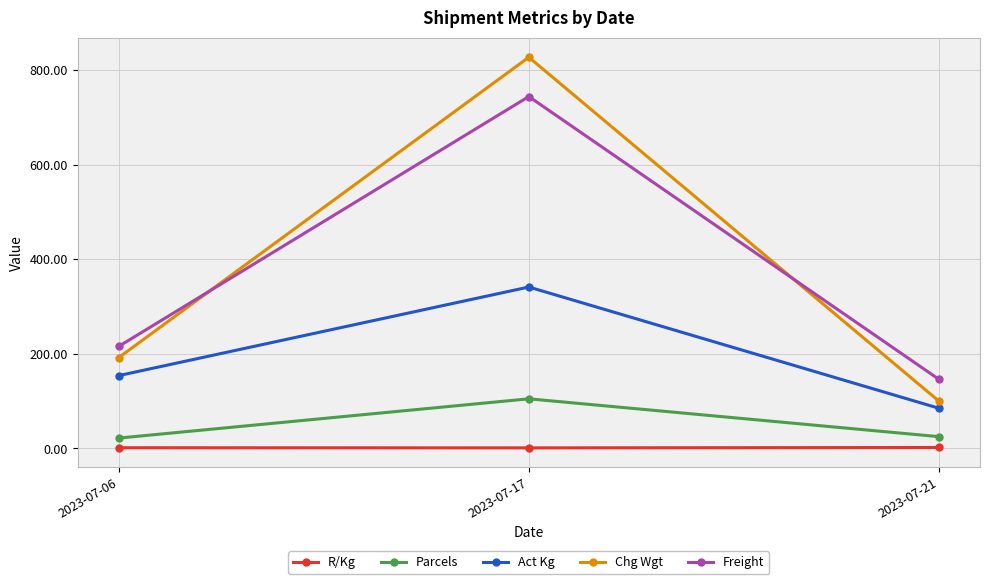

What is the difference between the maximum and minimum values in the R/Kg series?

0.8